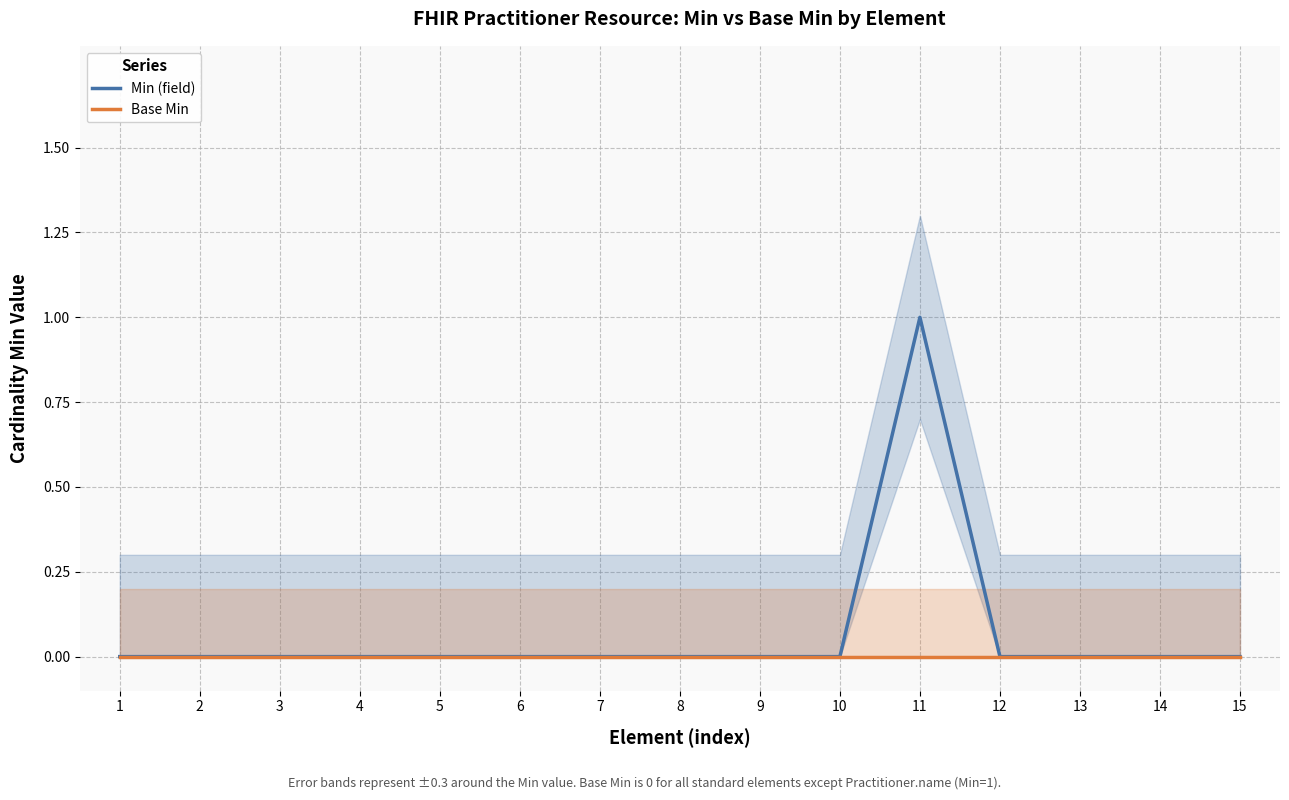

What is the sum of the Min (field) values at 4 and 11?

1